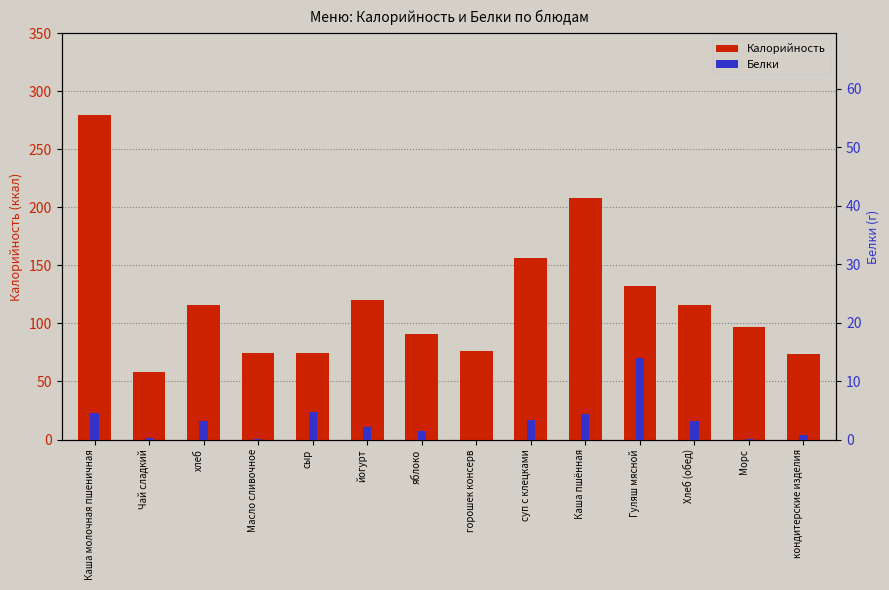

Which category has the highest value in the Калорийность series?

Каша молочная пшеничная